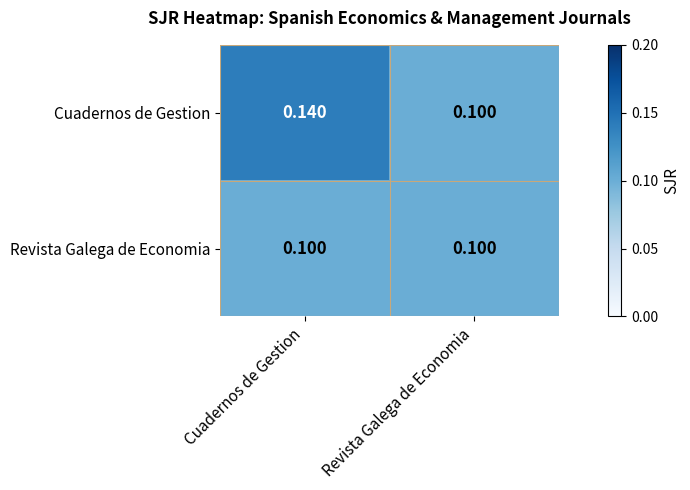

Count the Cuadernos de Gestion values in the range 0 to 1.

2